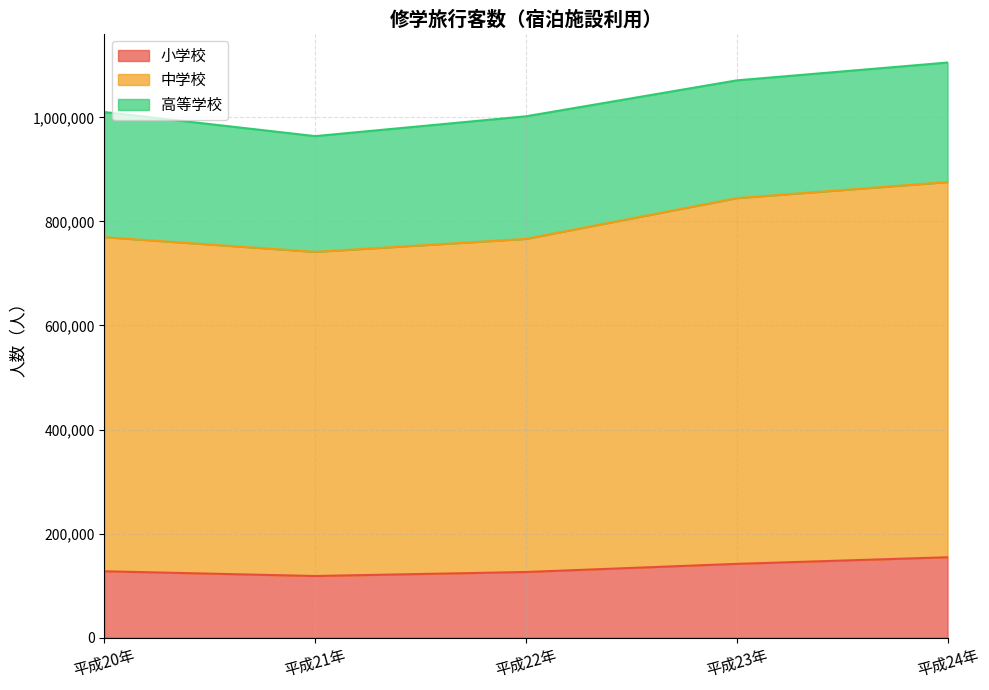

What is the total value across all series at 平成23年?

1071168